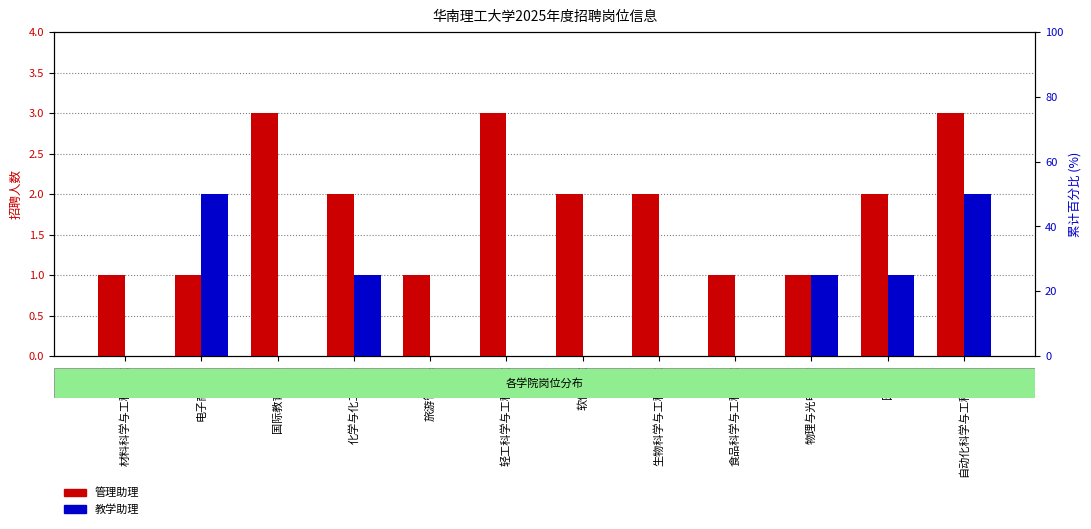

Is it true that 教学助理 equals 0 at 国际教育学院?

True